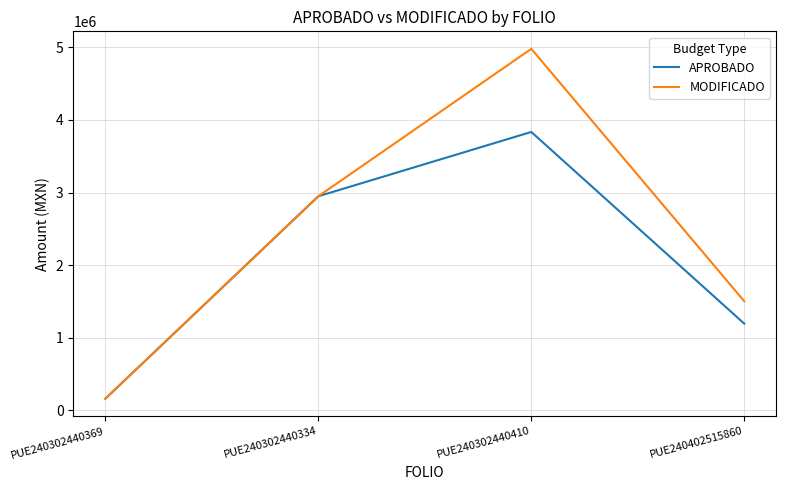

The value of APROBADO at PUE240402515860 is 1194080.0. True or false?

True